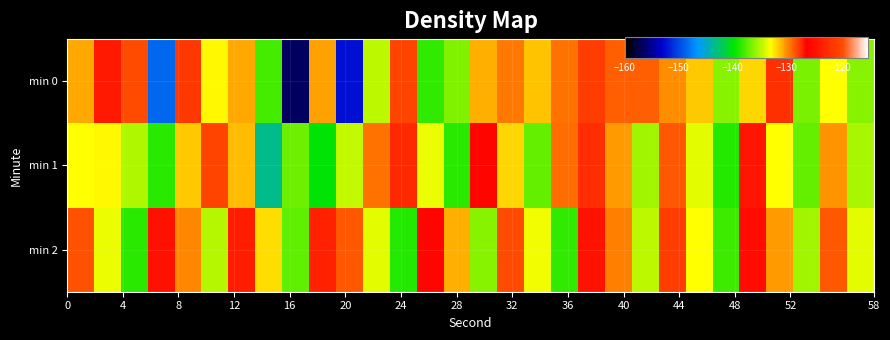

What is the minimum value shown in the chart?

-156.7